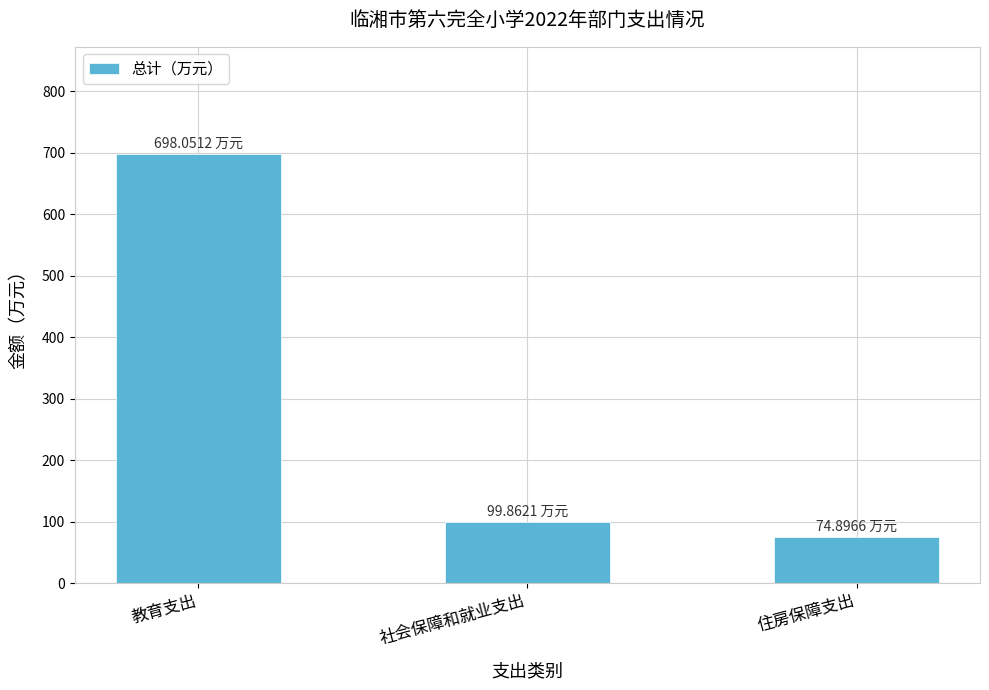

True or false: the data shows 74.9 at 住房保障支出.

True